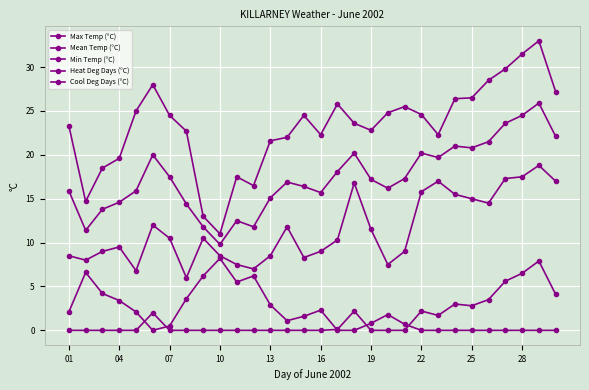

True or false: Min Temp (°C) and Mean Temp (°C) cross at least once.

False